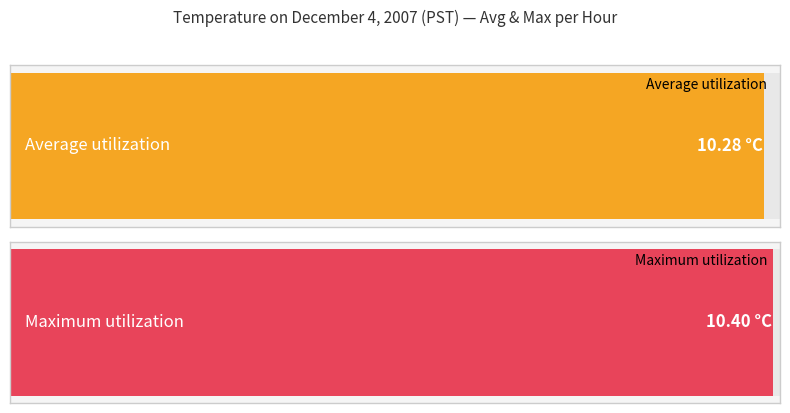

The value of Average utilization at Hour 0 is 14.7. True or false?

False